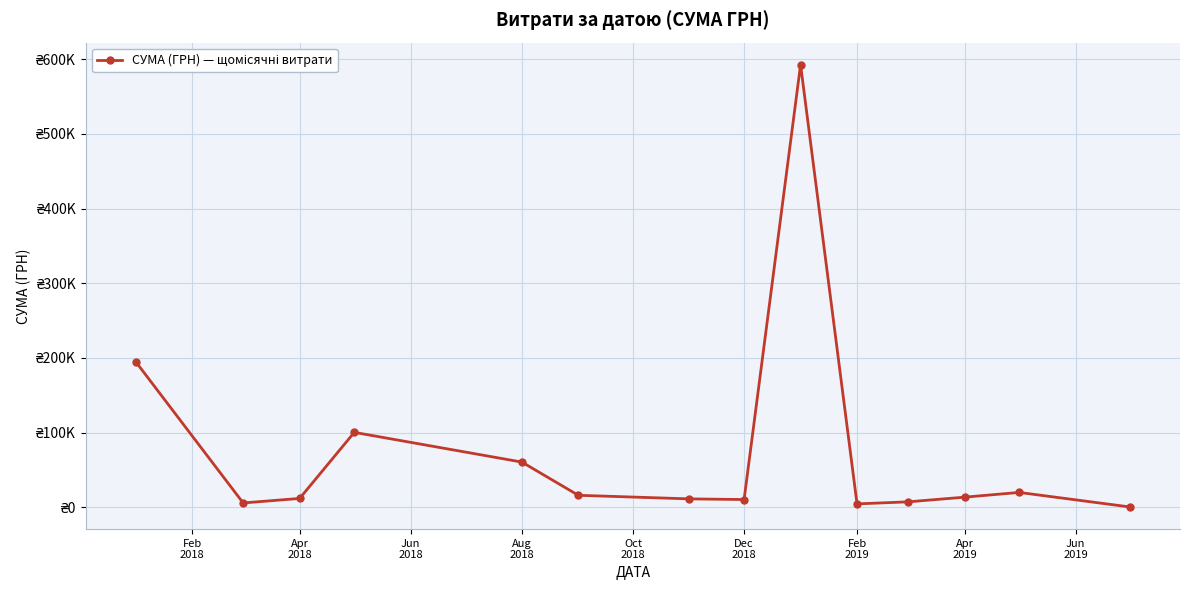

Does the chart have visible grid lines?

Yes